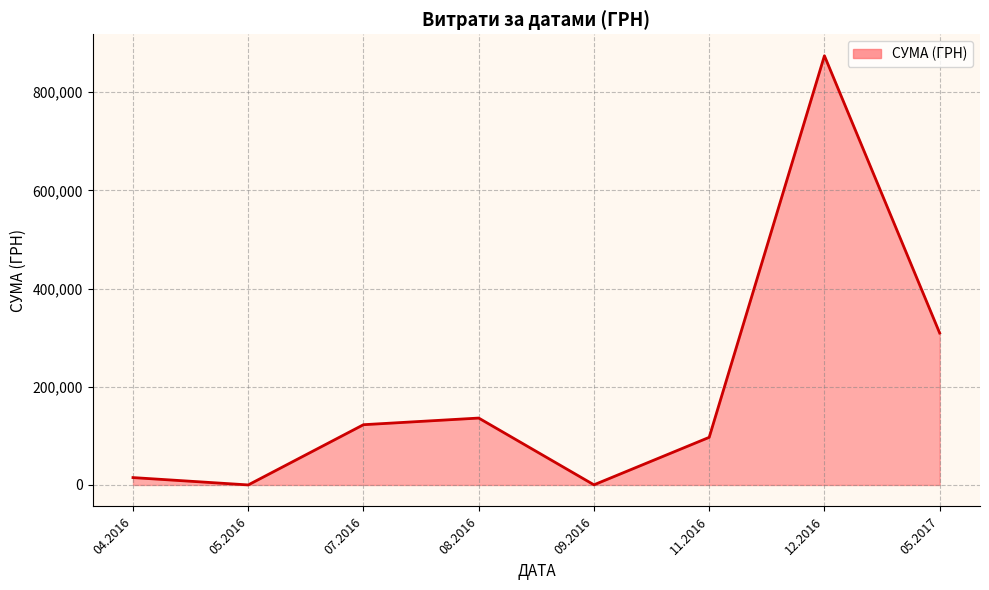

What is the sum of all values?

1555454.2